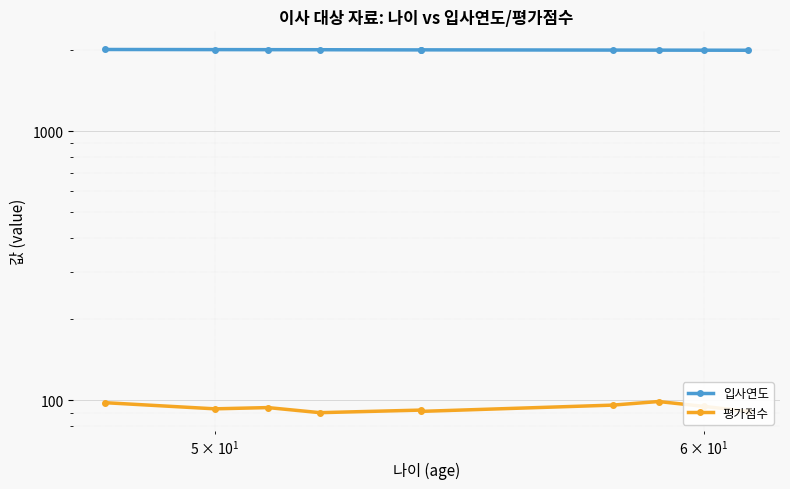

Does the chart display data point markers on the line(s)?

Yes